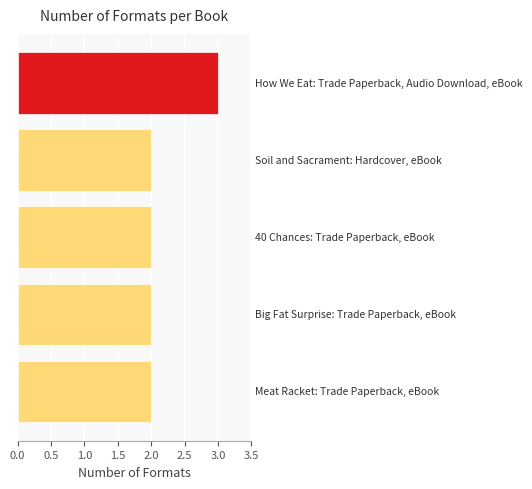

Does the chart contain any negative values?

No